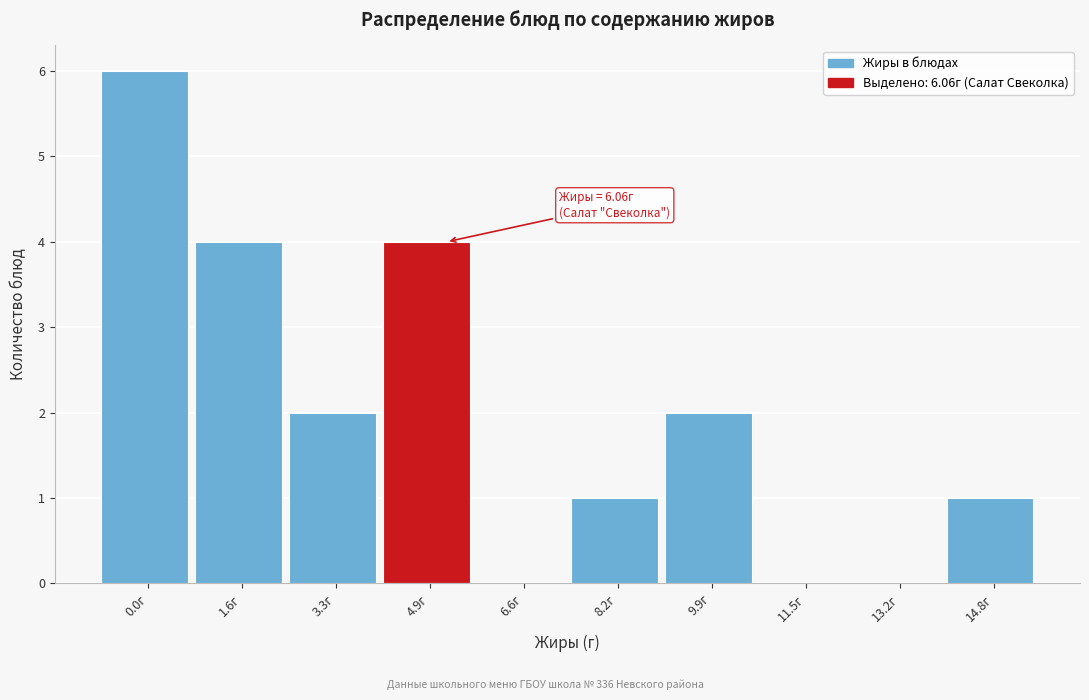

Reading left to right, transcribe all the data shown in this chart.

0.0г=6	1.6г=4	3.3г=2	4.9г=4	6.6г=0	8.2г=1	9.9г=2	11.5г=0	13.2г=0	14.8г=1